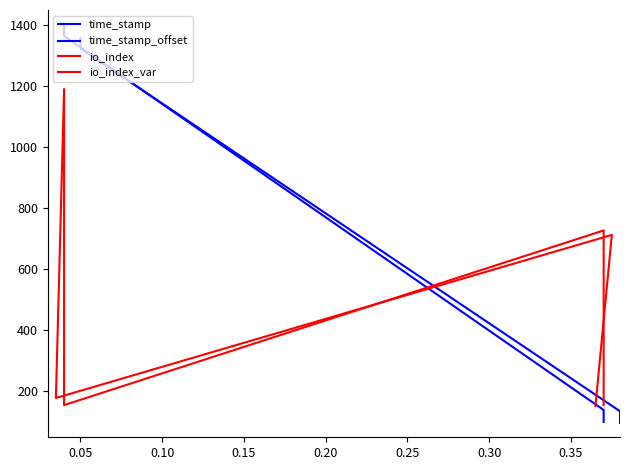

In io_index_var, how many points are lower than both neighbors (excluding endpoints)?

1